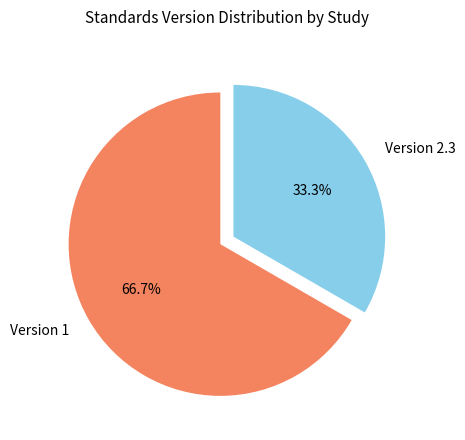

What is the ratio of the value at Version 1 to the value at Version 2.3?

2.0